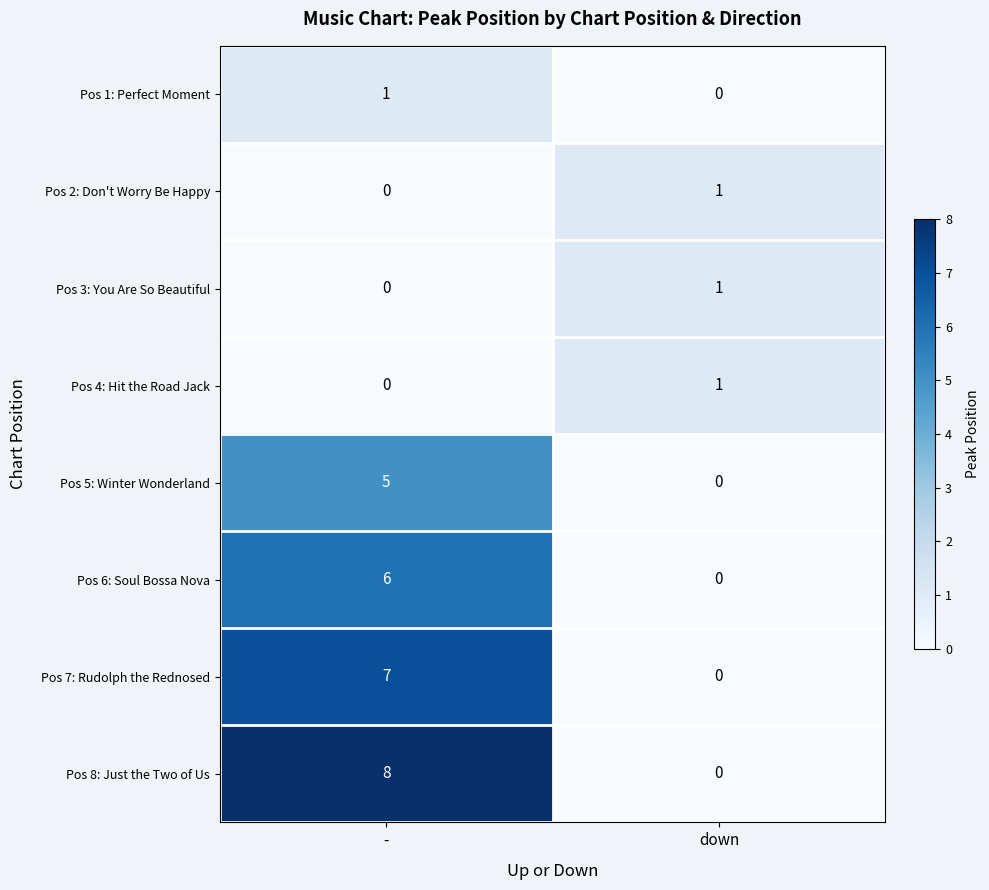

At which category is the sum across all series the highest?

-